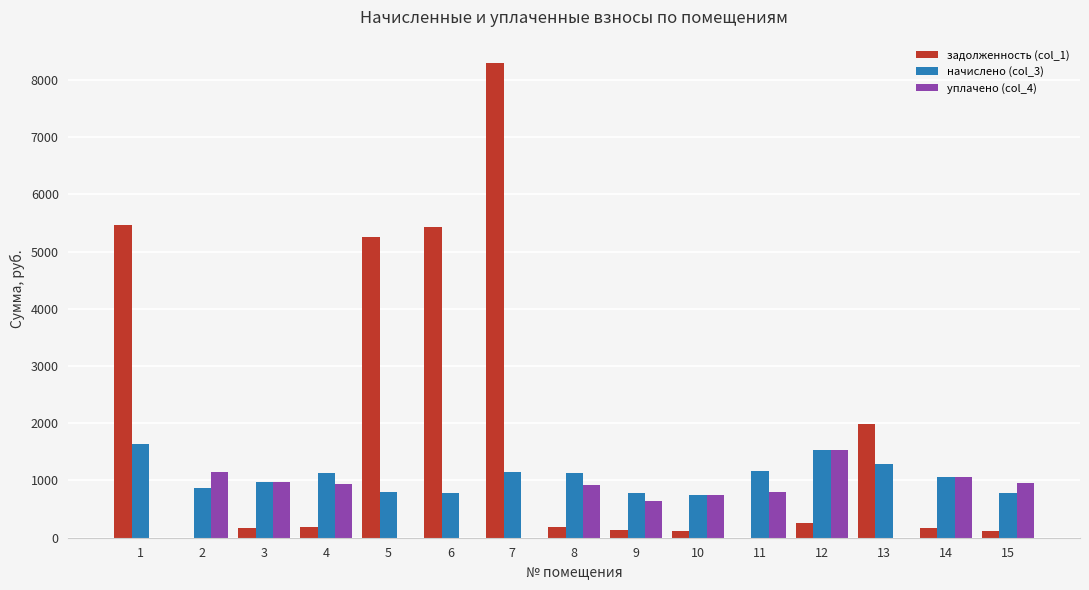

What is the sum of all задолженность (col_1) values?

27768.3